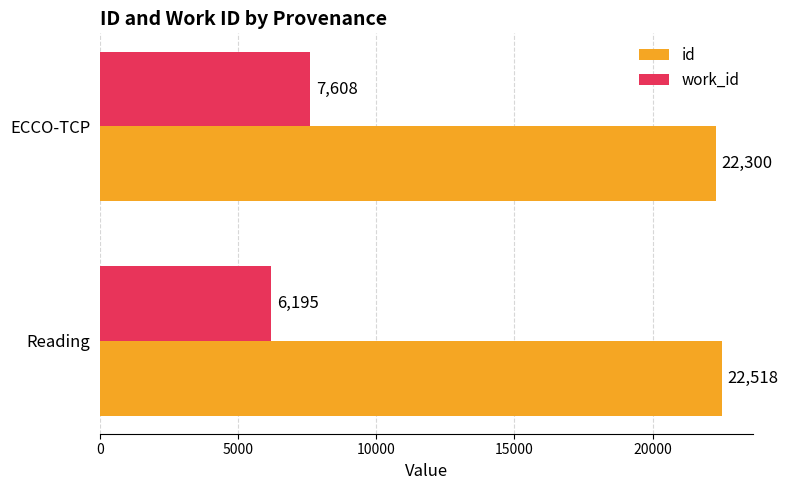

At which label is work_id closest to 6901?

Reading